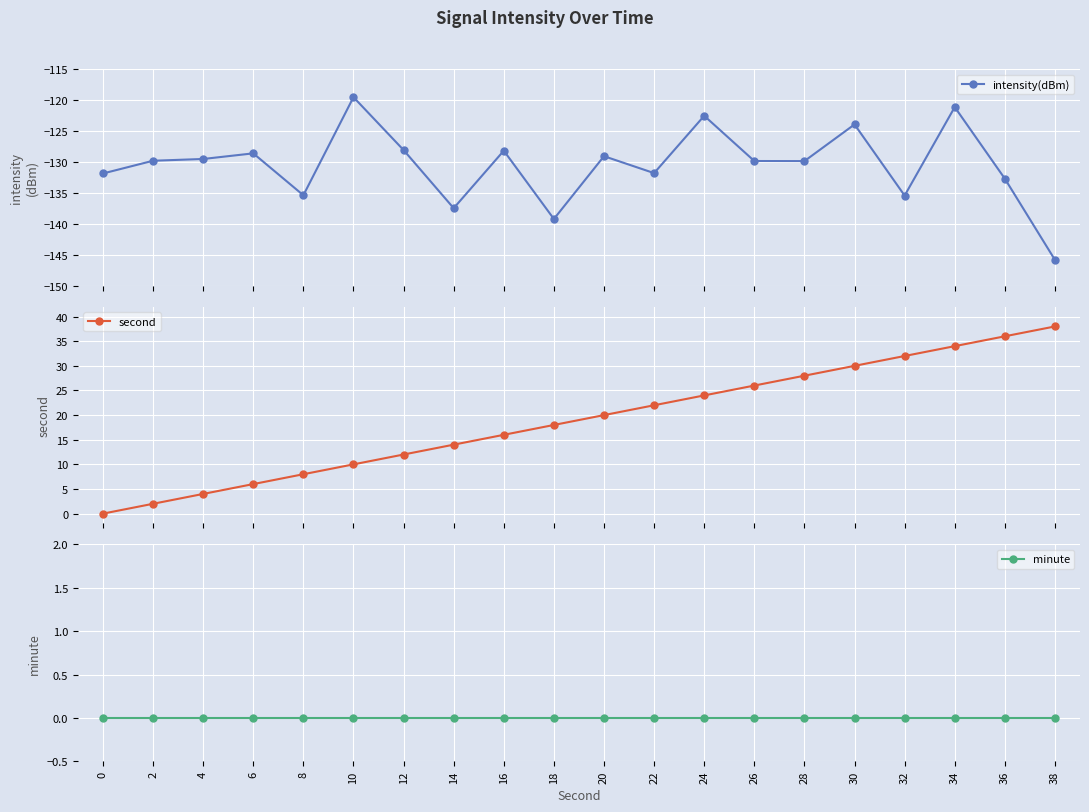

True or false: intensity(dBm) and second cross at least once.

False